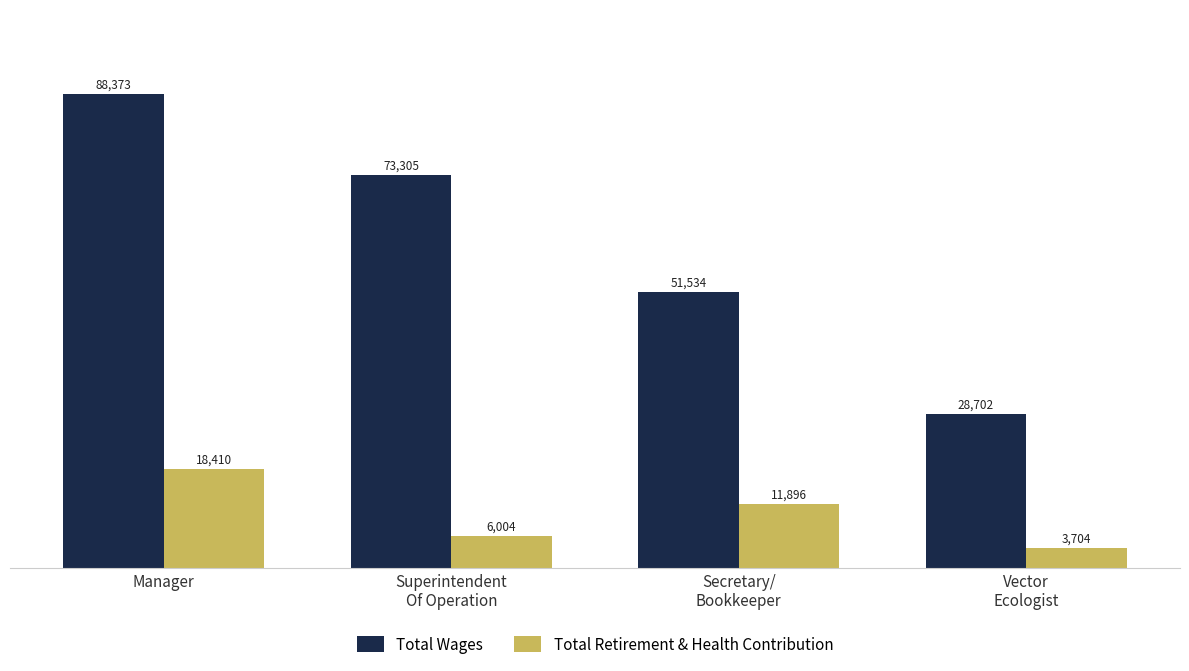

At which label does Total Wages reach its minimum?

Vector
Ecologist